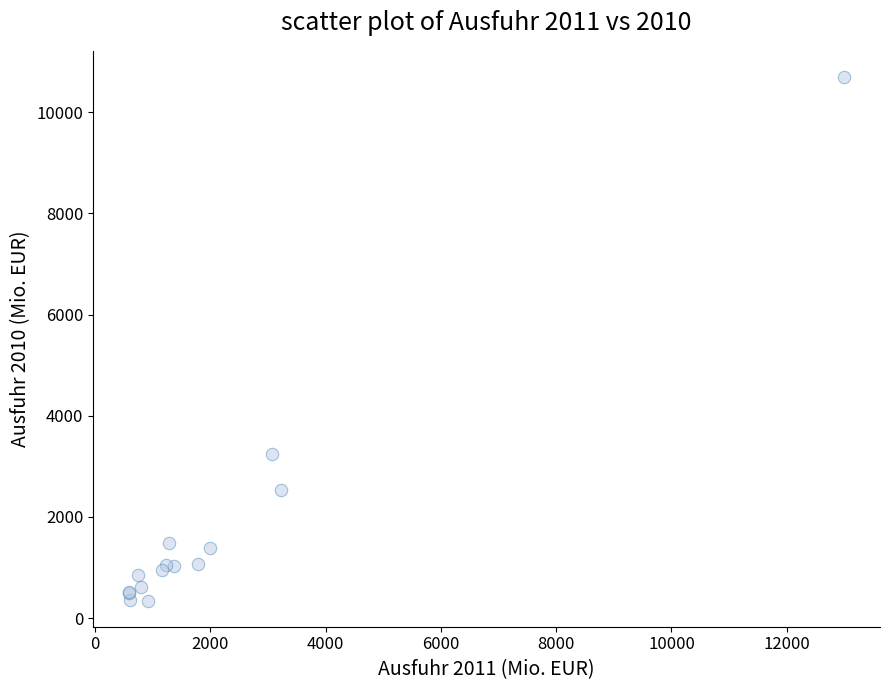

What Y value in the scatter plot is closest to 5520?

3248.7